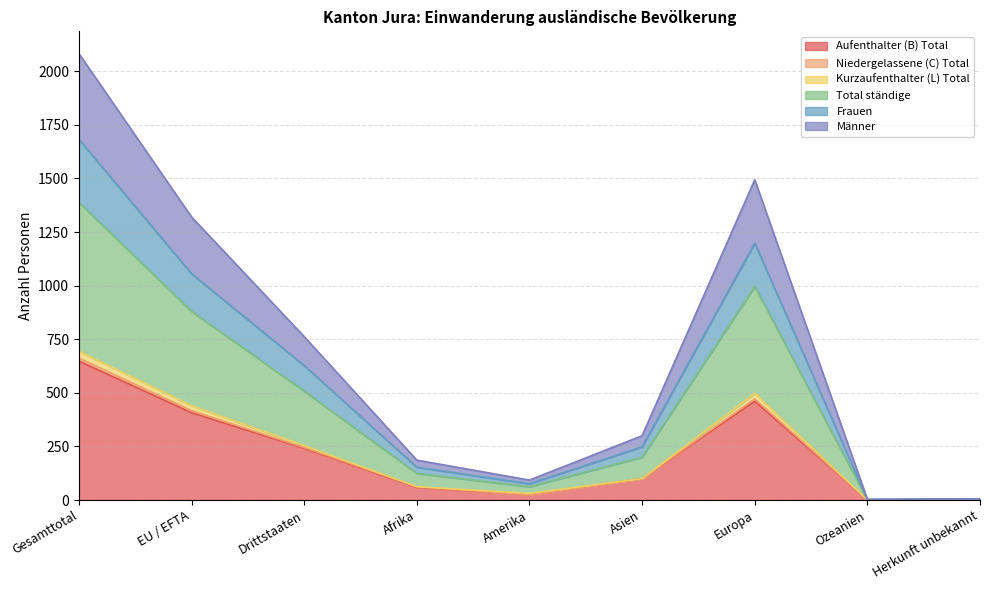

Which series has the largest total across all categories?

Total ständige